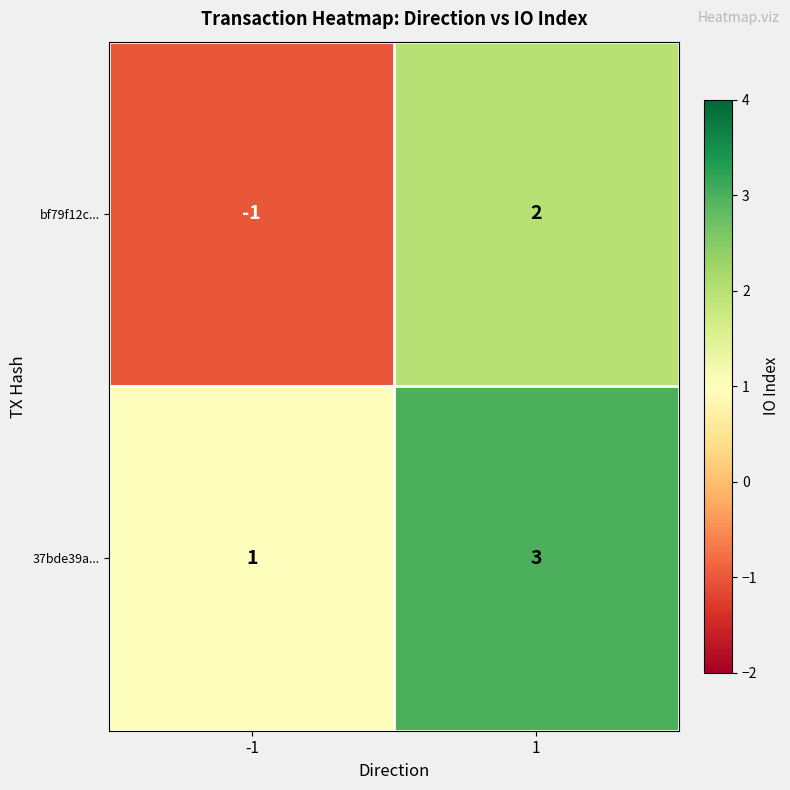

Rank the series by their average value, from lowest to highest.

bf79f12c..., 37bde39a...